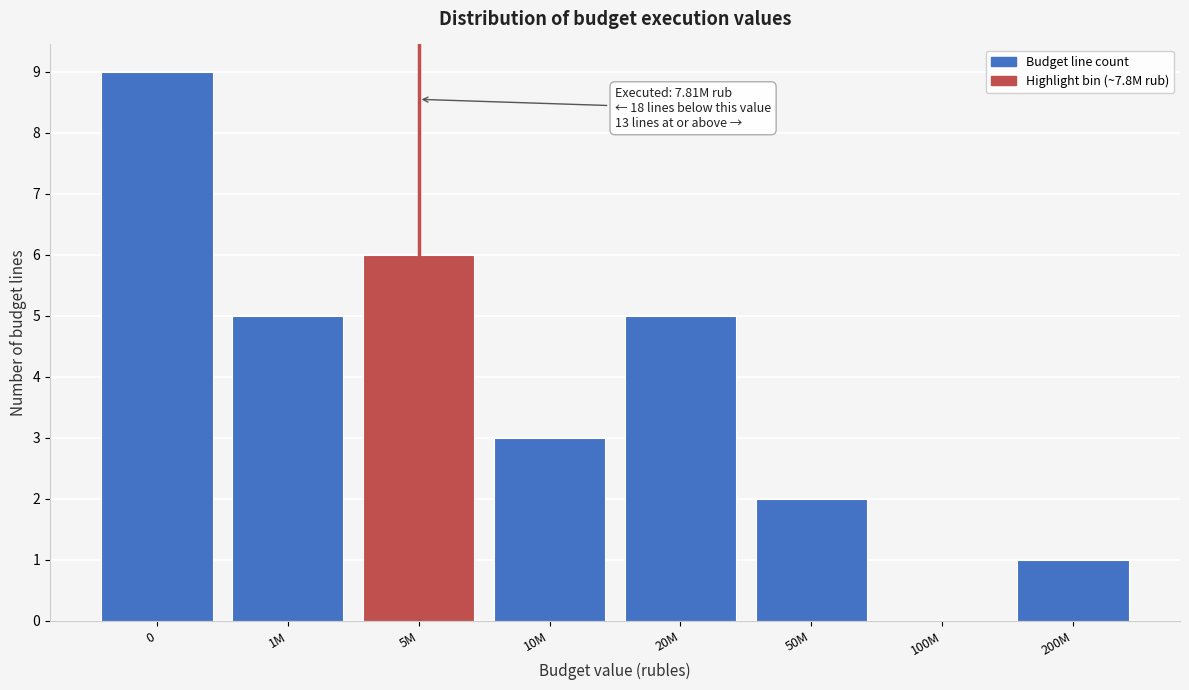

Reading left to right, extract all data points from this chart.

0=9	1M=5	5M=6	10M=3	20M=5	50M=2	100M=0	200M=1